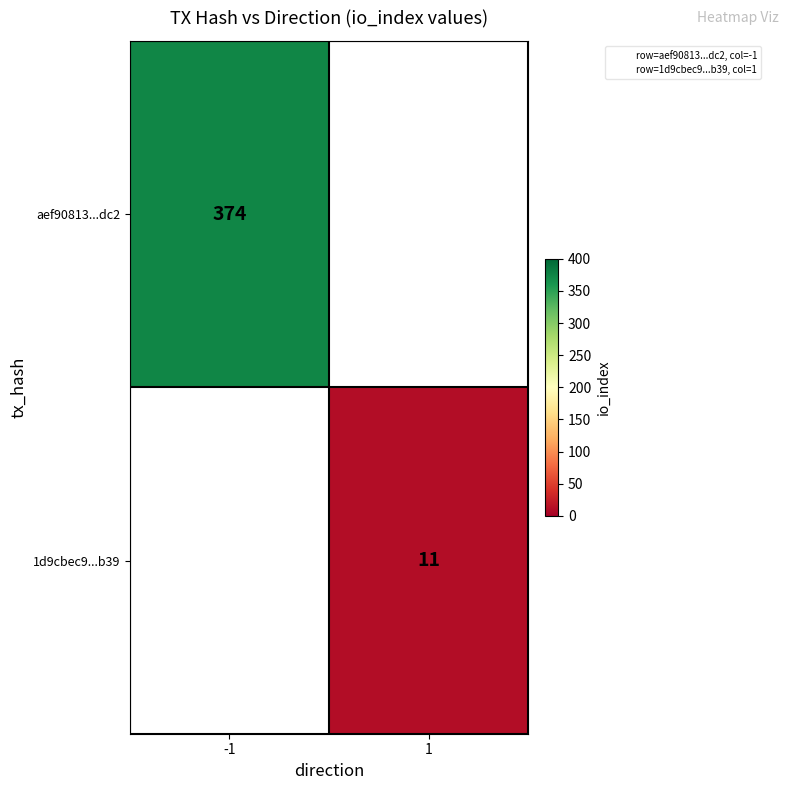

At how many categories does at least one series exceed 157?

1